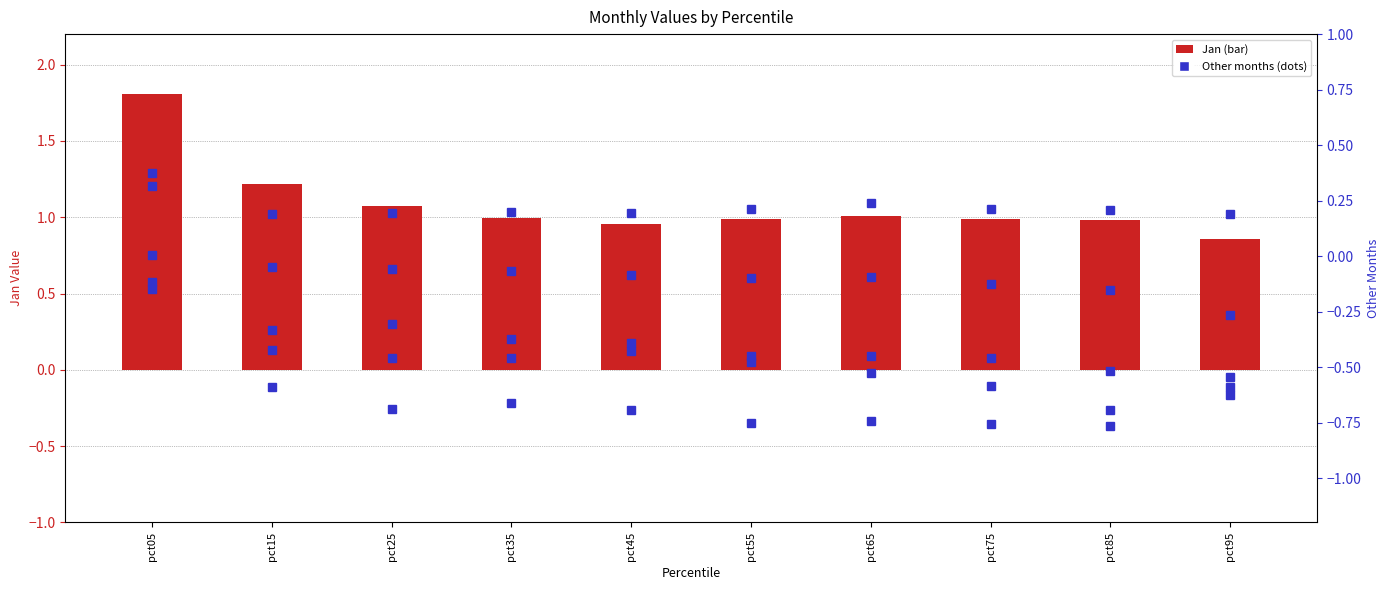

How many series are shown in this chart?

2